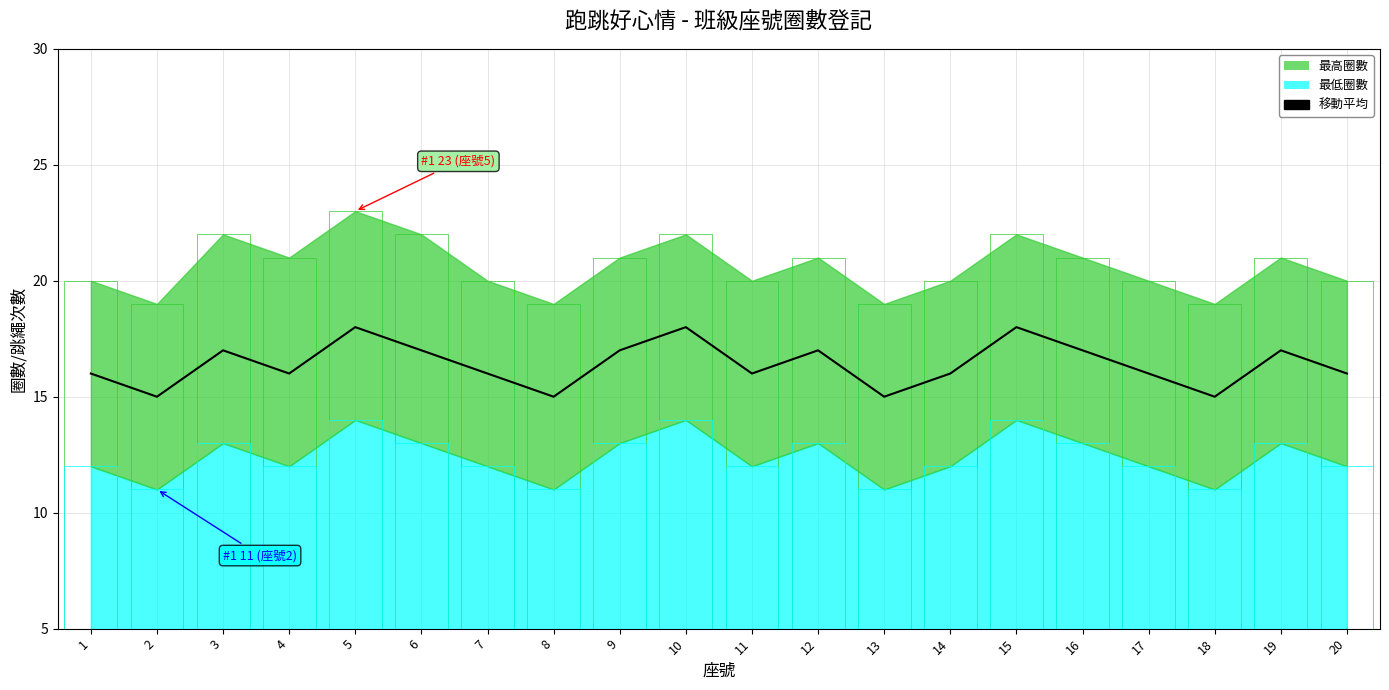

Rank the categories by value from highest to lowest.

5, 10, 15, 3, 6, 9, 12, 16, 19, 1, 4, 7, 11, 14, 17, 20, 2, 8, 13, 18